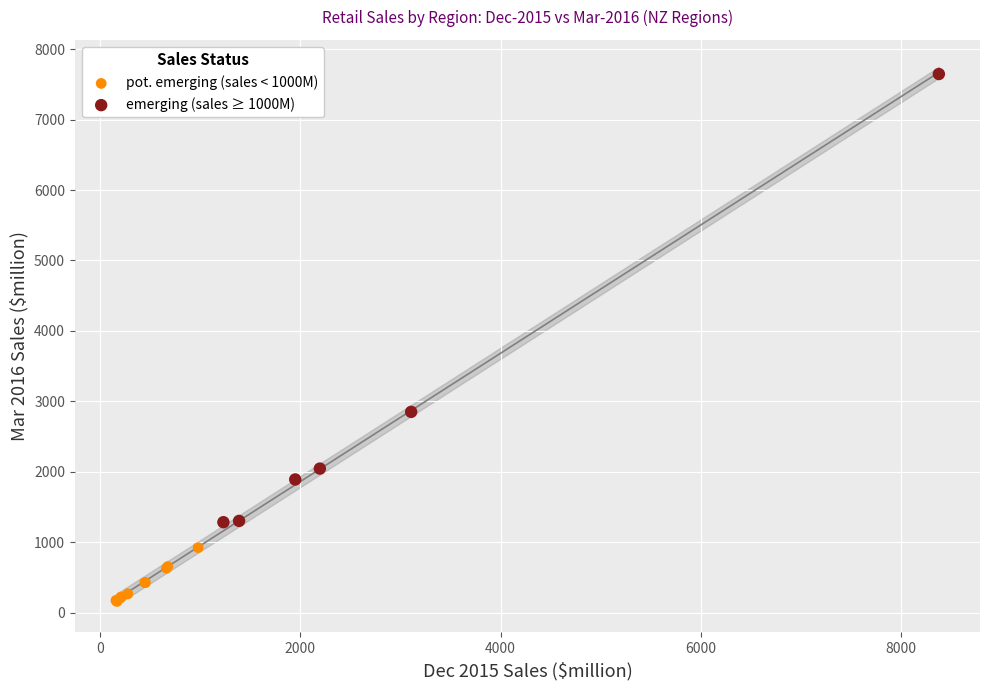

What are all the series names shown in the legend?

pot. emerging (sales < 1000M), emerging (sales ≥ 1000M)